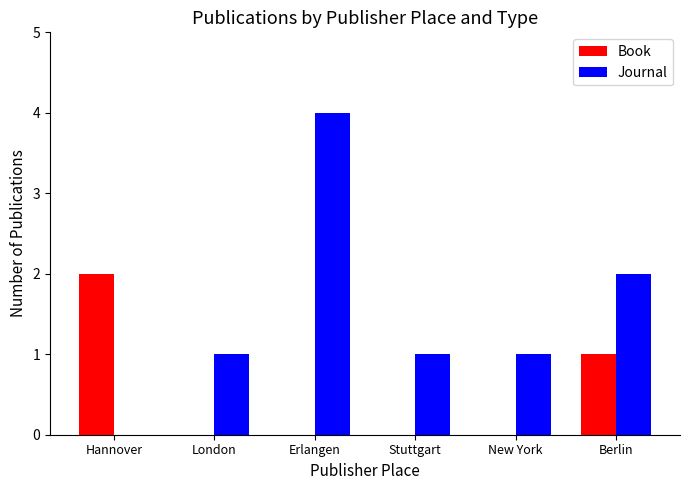

Reading left to right, extract all data points from this chart.

Book: Hannover=2	London=0	Erlangen=0	Stuttgart=0	New York=0	Berlin=1
Journal: Hannover=0	London=1	Erlangen=4	Stuttgart=1	New York=1	Berlin=2